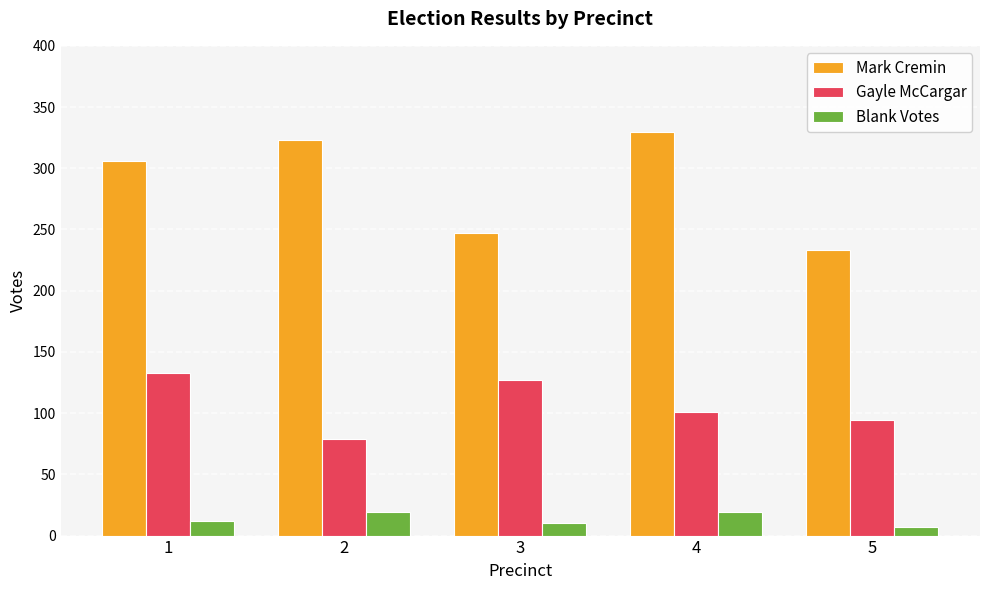

Reading left to right, transcribe all the data shown in this chart.

Mark Cremin: 306	323	247	330	233
Gayle McCargar: 133	79	127	101	94
Blank Votes: 12	19	10	19	7